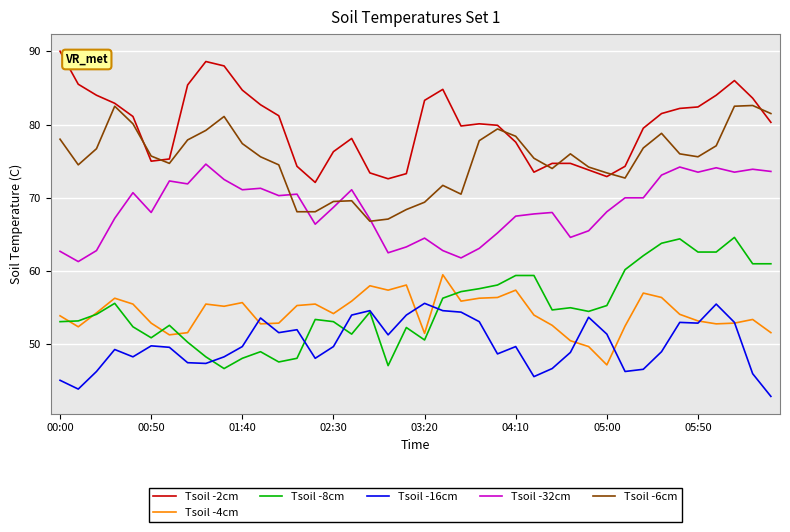

True or false: Tsoil -2cm and Tsoil -8cm cross at least once.

False